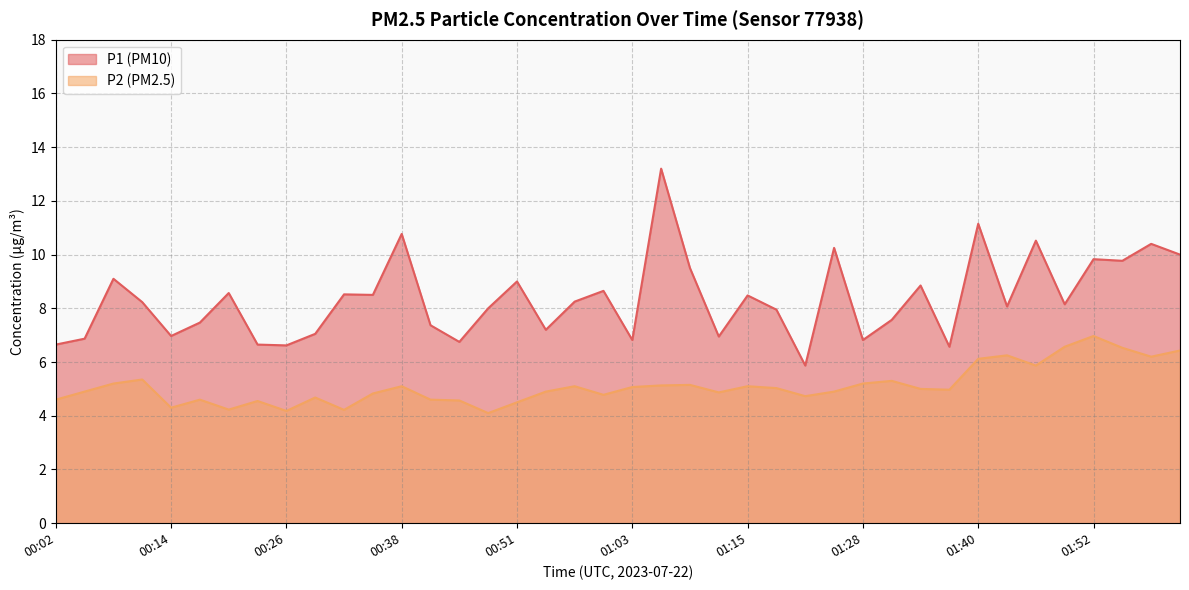

Does the chart display data point markers on the line(s)?

No